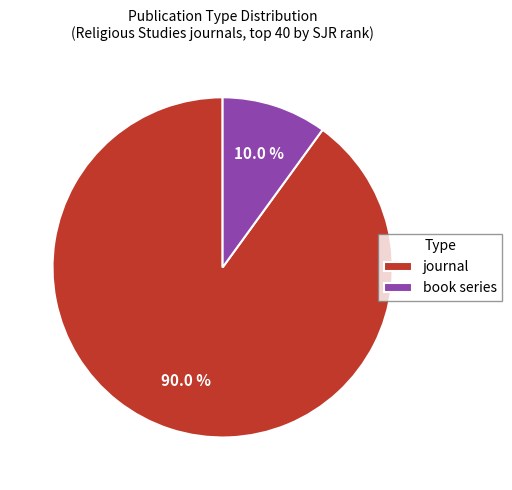

How many slices are in this pie chart?

2